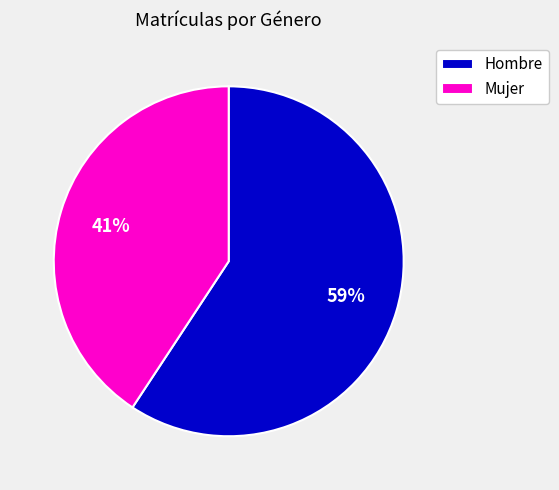

Between Hombre and Mujer, which is larger?

Hombre